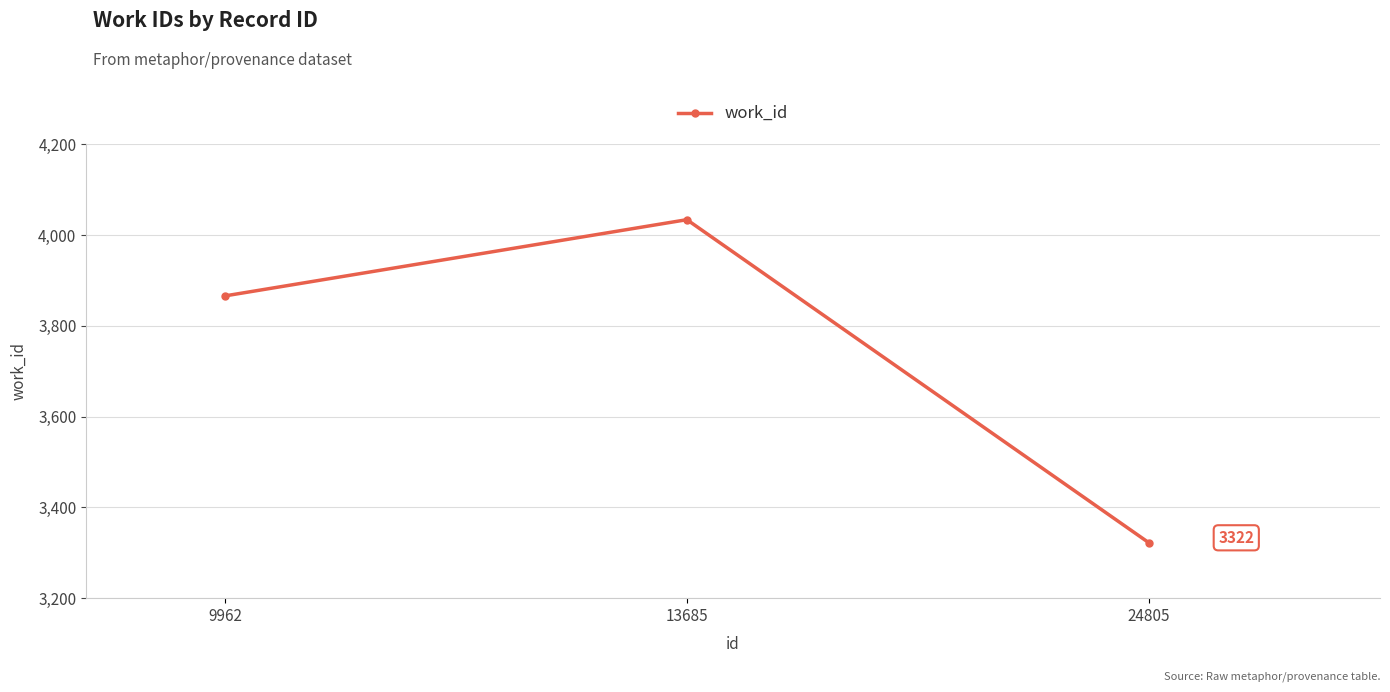

Which category has the highest value across all series?

13685